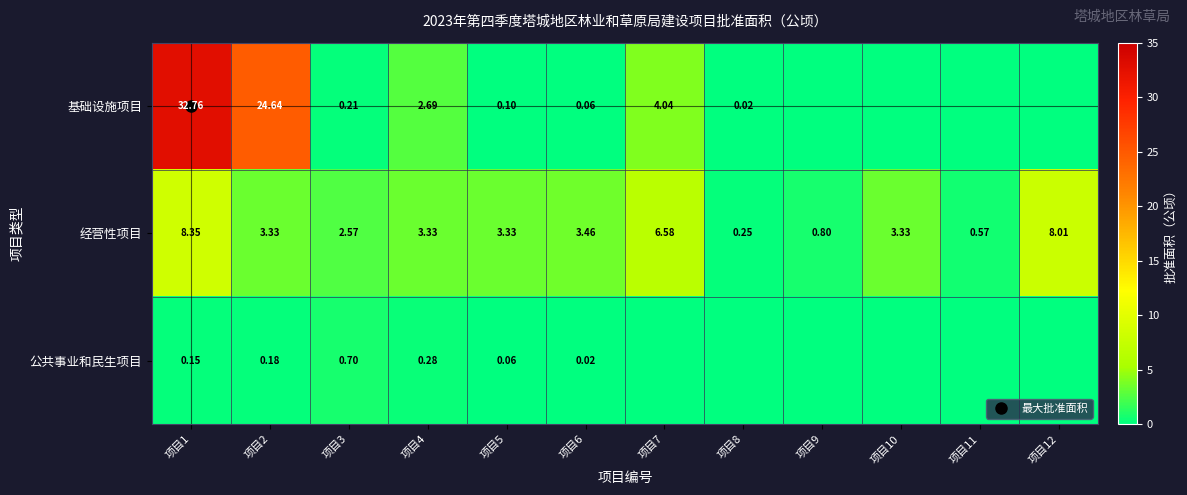

How many data points in 经营性项目 are less than 3?

4